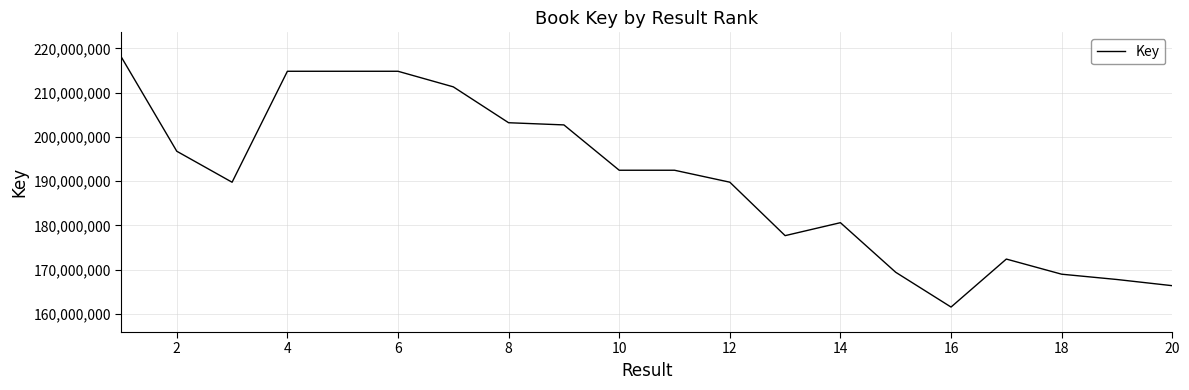

Count the number of categories in the chart.

20